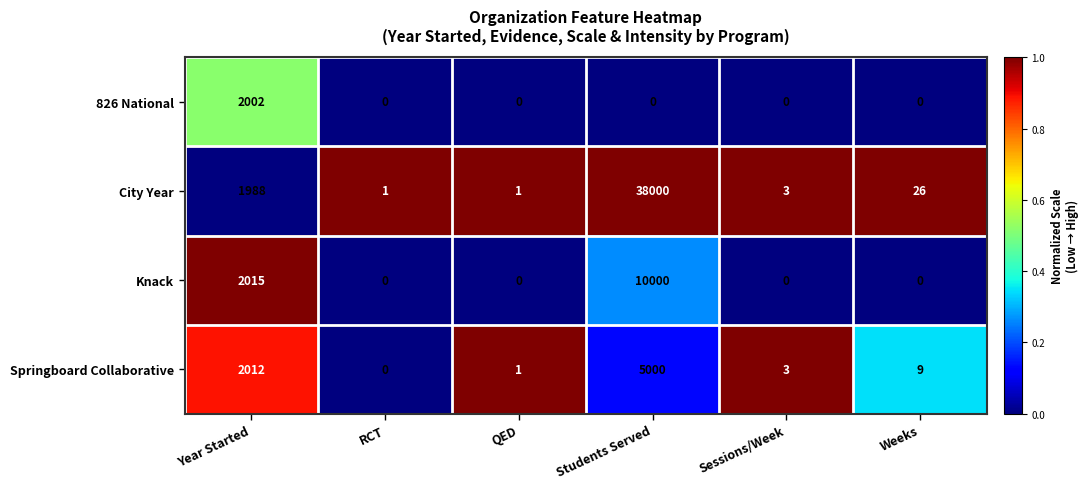

What is the sum of all Knack values?

12015